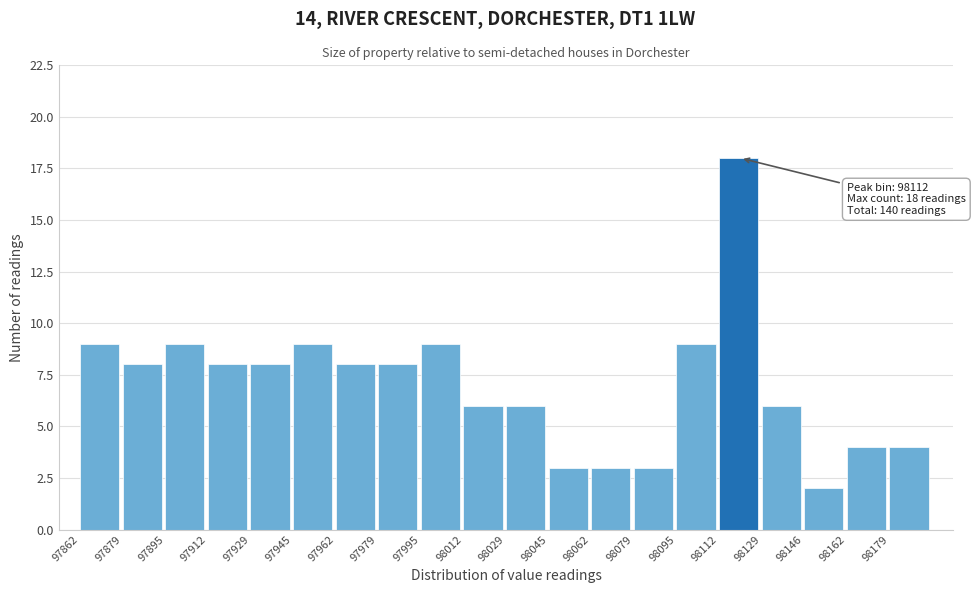

Over which range of the x-axis is the bar tallest?

98112 to 98128